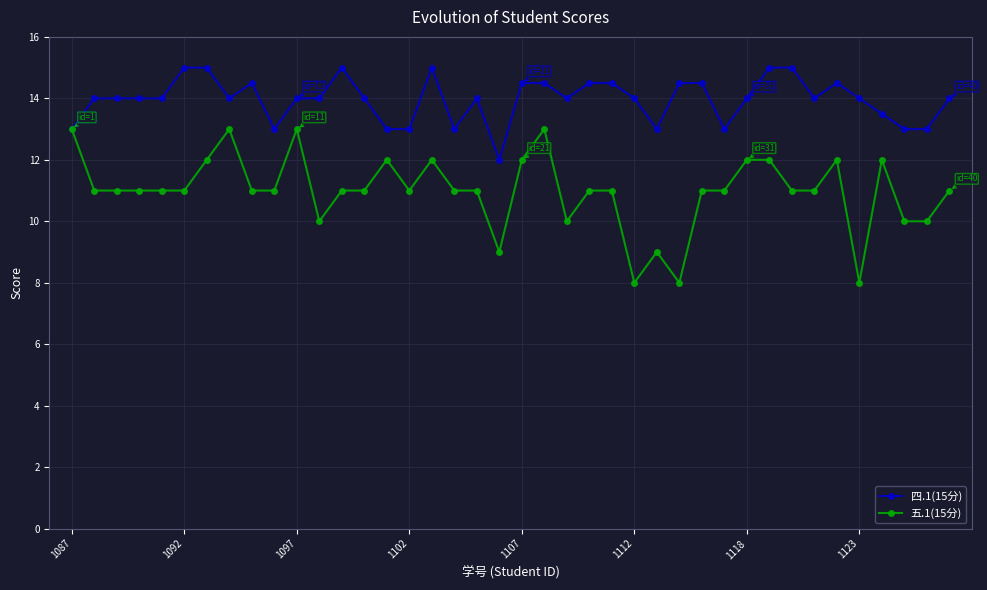

Count the number of categories in the chart.

40